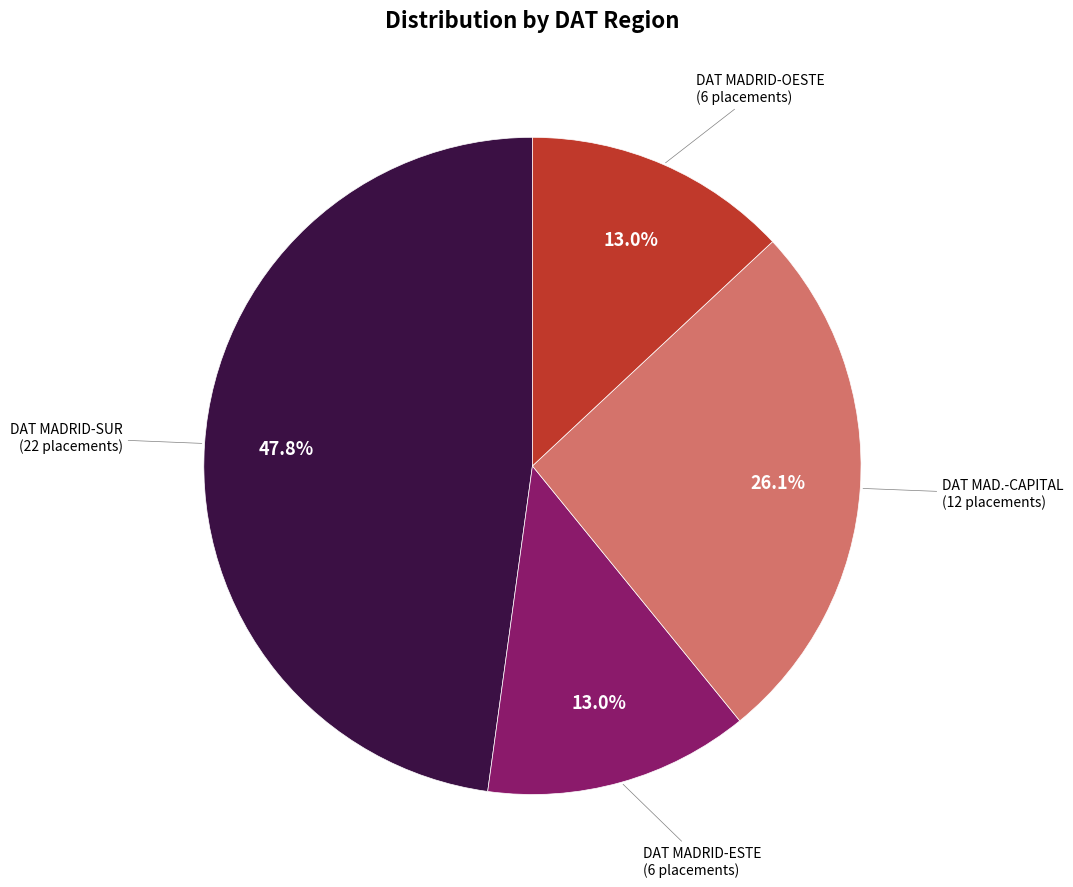

How many slices are in this pie chart?

4